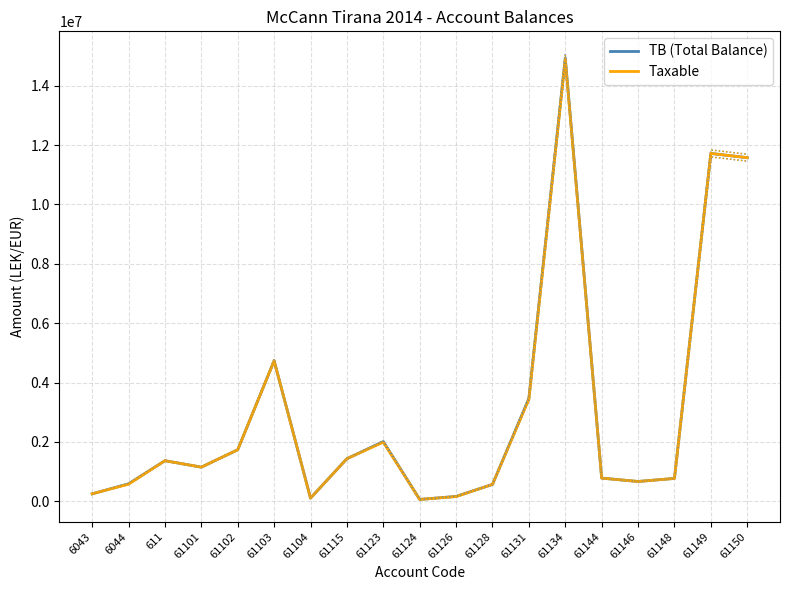

Read the Taxable value at 61131.

3437988.5